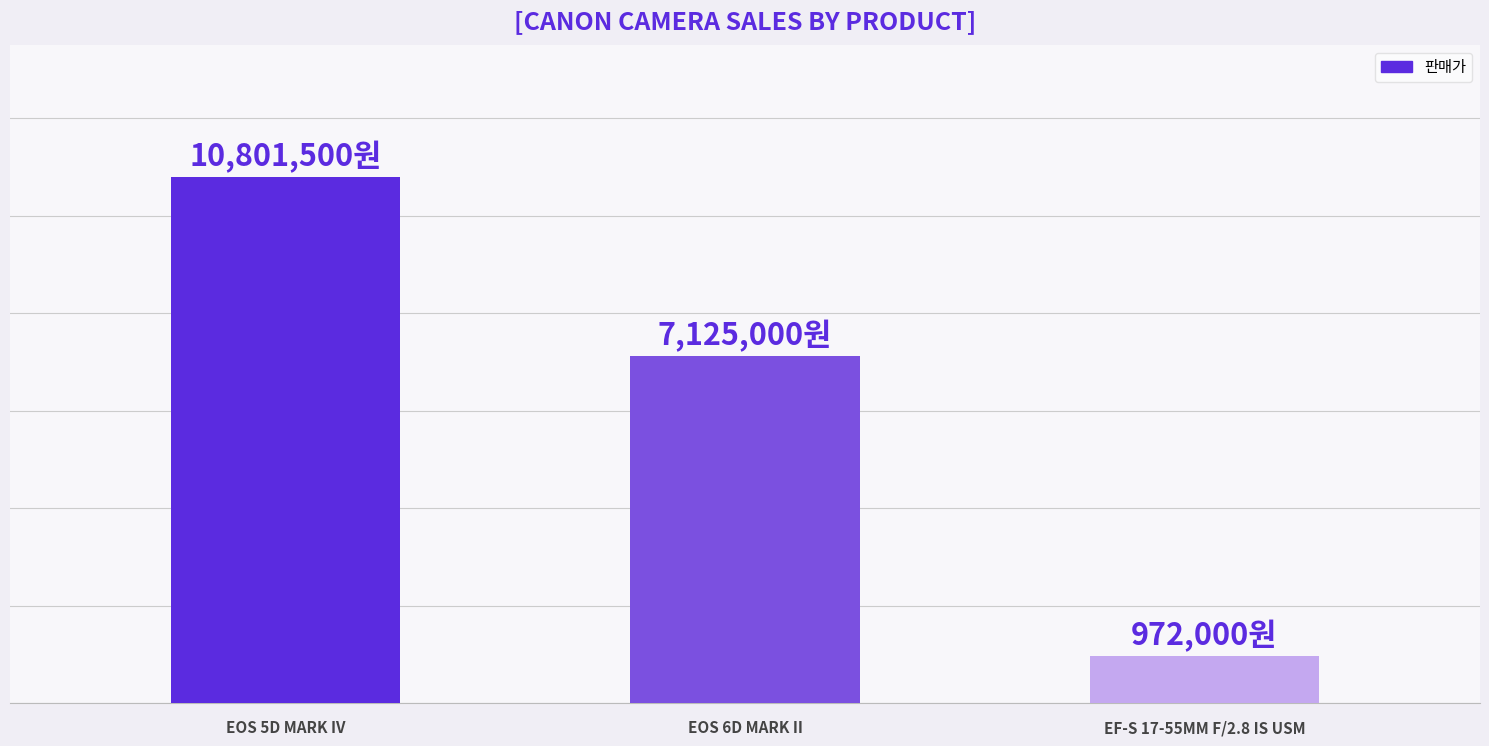

List the labels in order of value, smallest first.

EF-S 17-55MM F/2.8 IS USM, EOS 6D MARK II, EOS 5D MARK IV